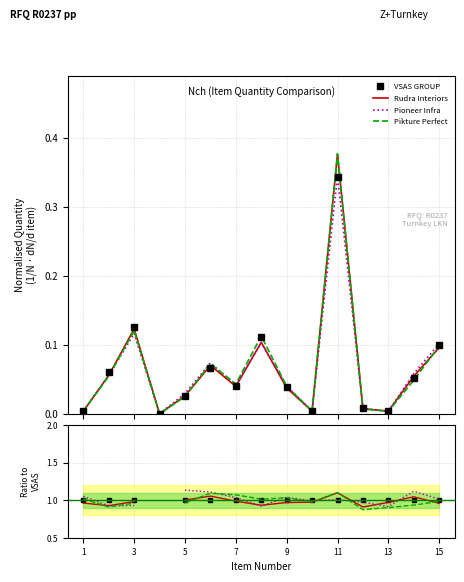

How many interior local valleys does the Pioneer Infra series have?

4